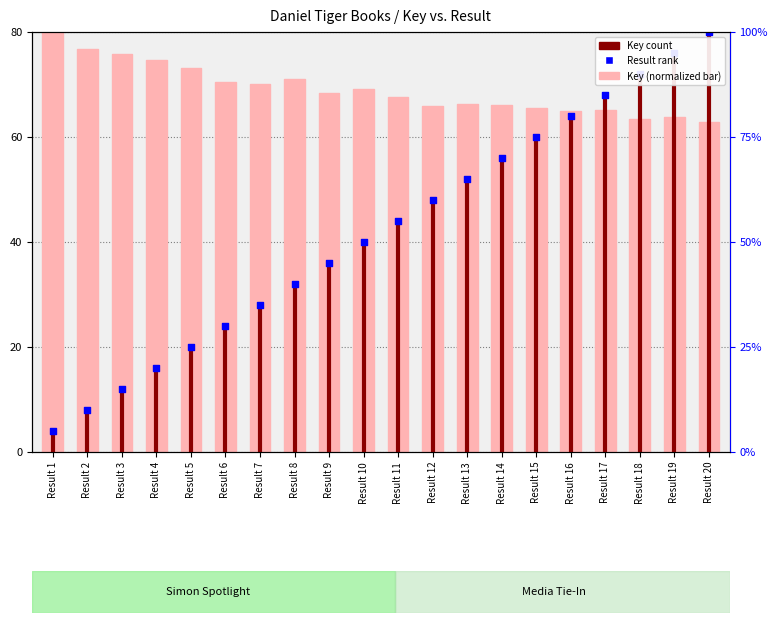

Is the value of Key (normalized) at Result 11 greater than the value of Result (rank) at Result 7?

Yes